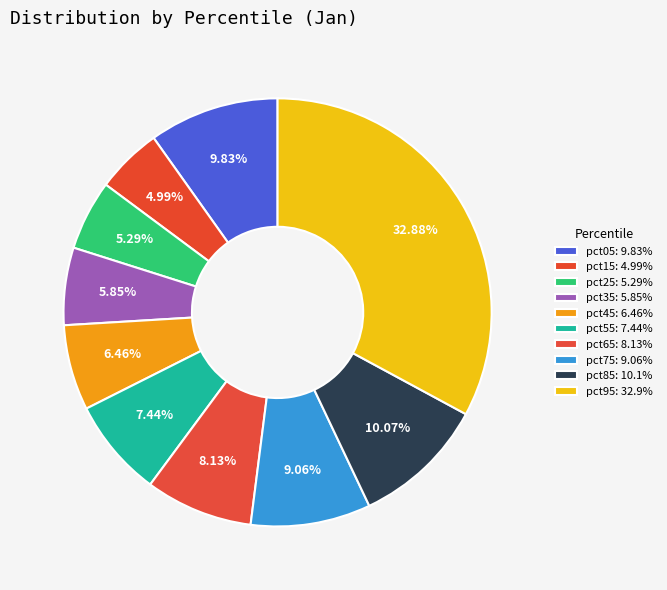

Which slice is the smallest?

pct15